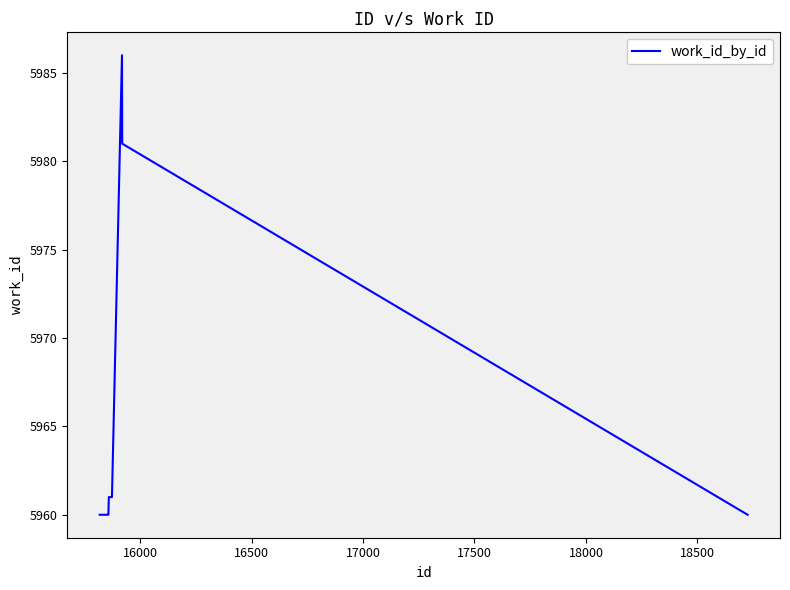

What is the minimum value shown in the chart?

5960